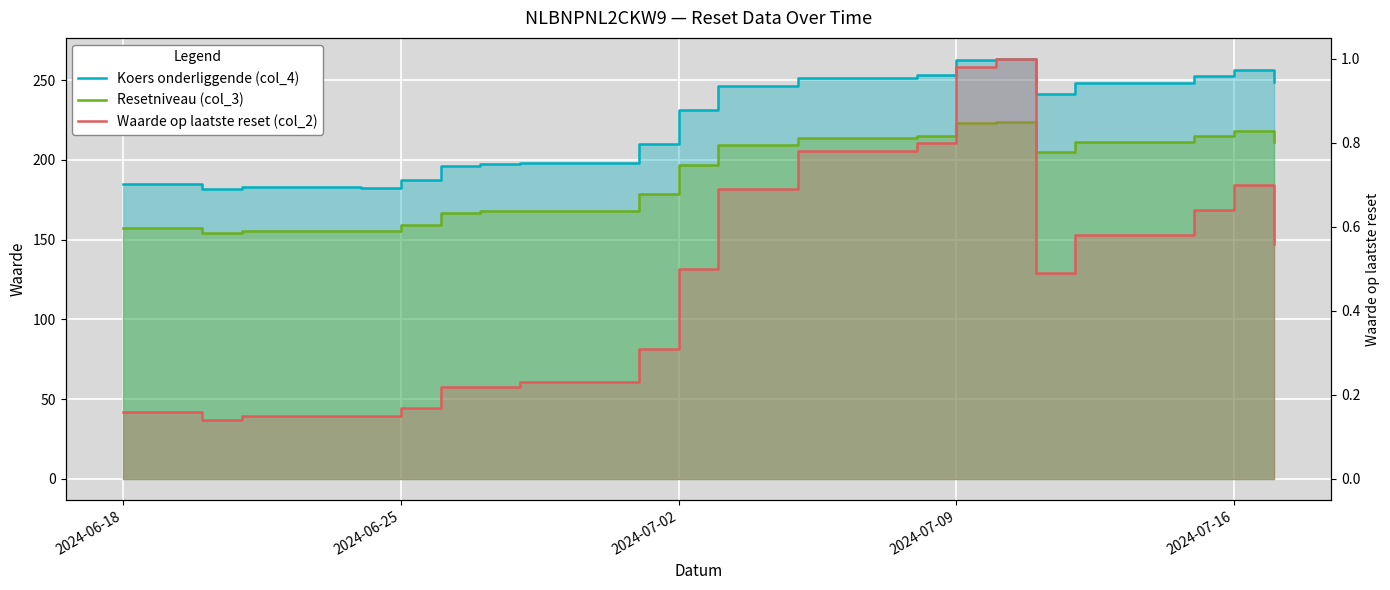

What is the maximum value for Koers onderliggende (col_4)?

263.3